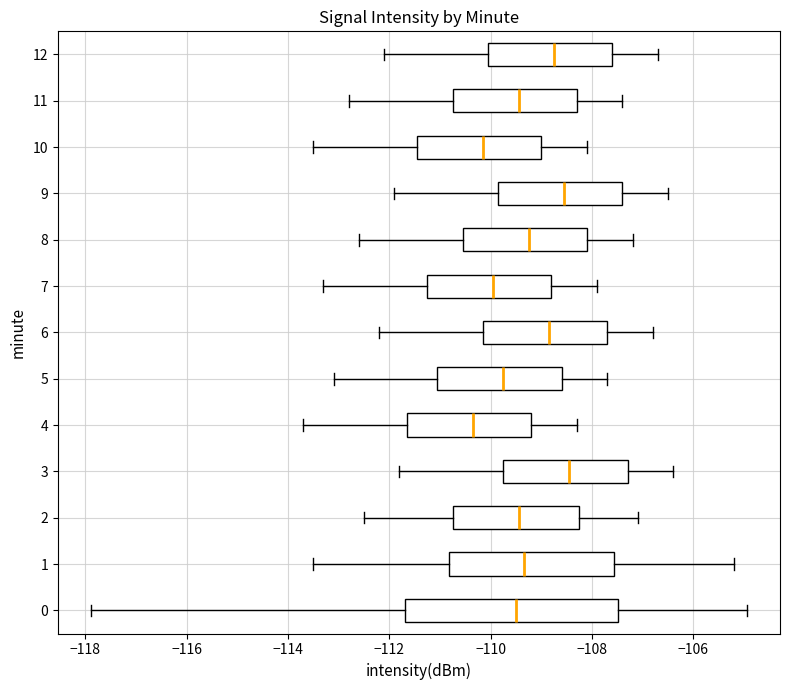

Where is the left edge of the box at y = 12 on the x-axis? The values are not printed on the chart, so give them approximately, as read against the axis.

-110.0